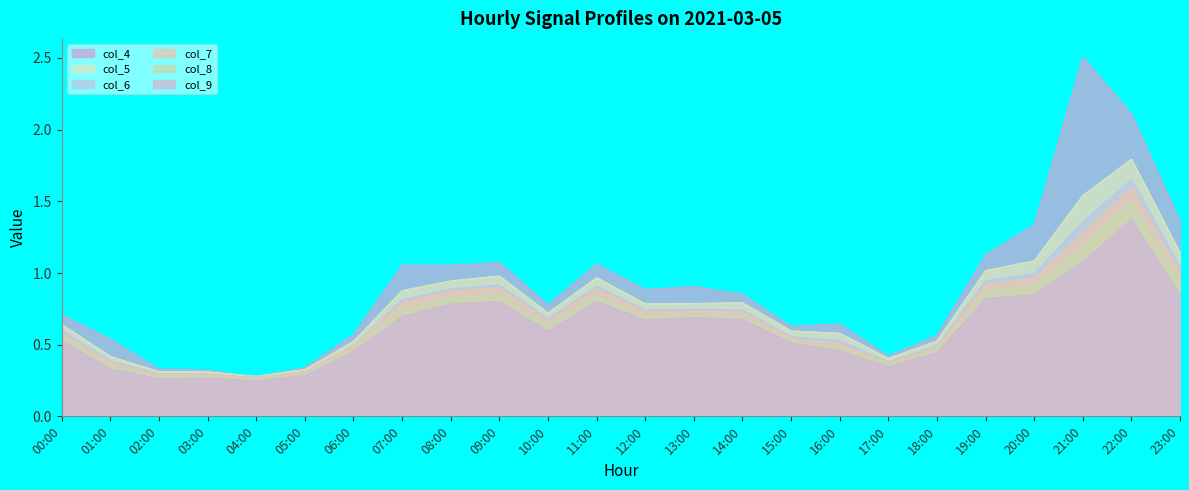

The value of col_4 at 14:00 is 0.4. True or false?

False